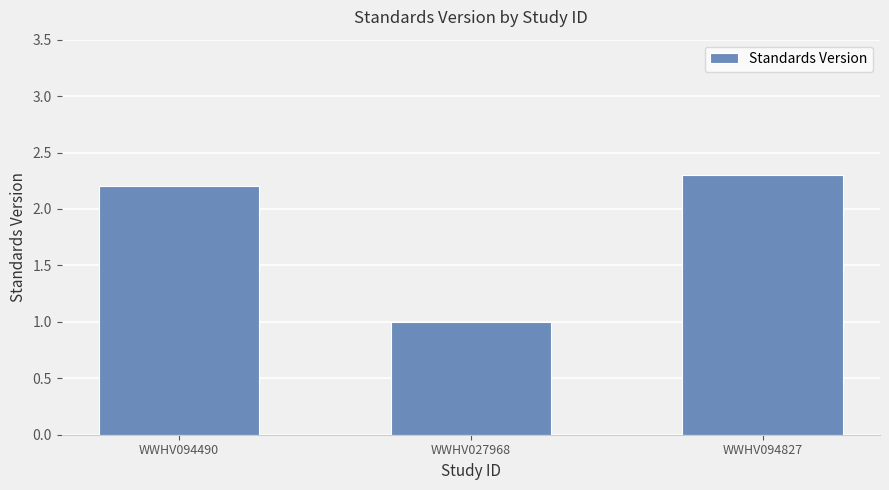

Reading left to right, list all the values displayed in this chart.

WWHV094490=2.2	WWHV027968=1.0	WWHV094827=2.3